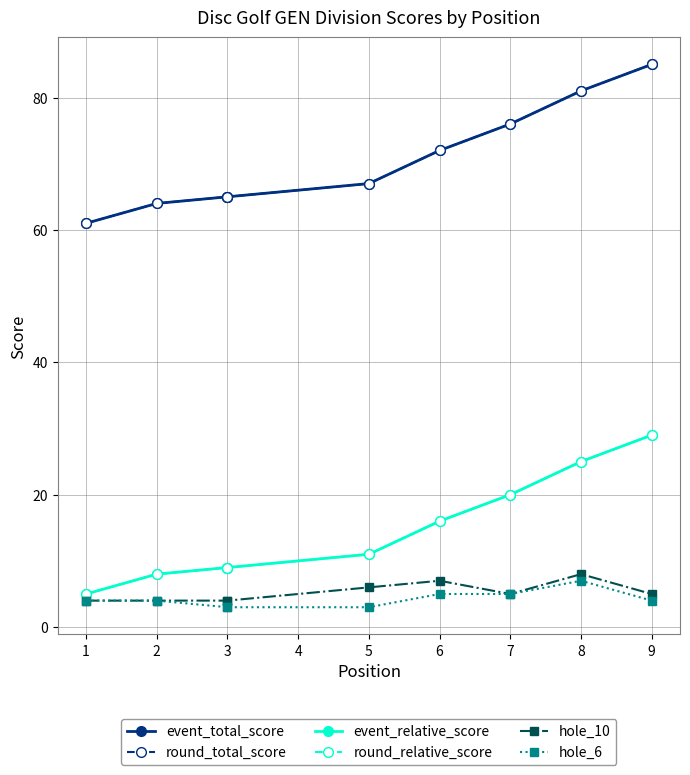

True or false: round_relative_score and event_relative_score intersect in this chart.

False